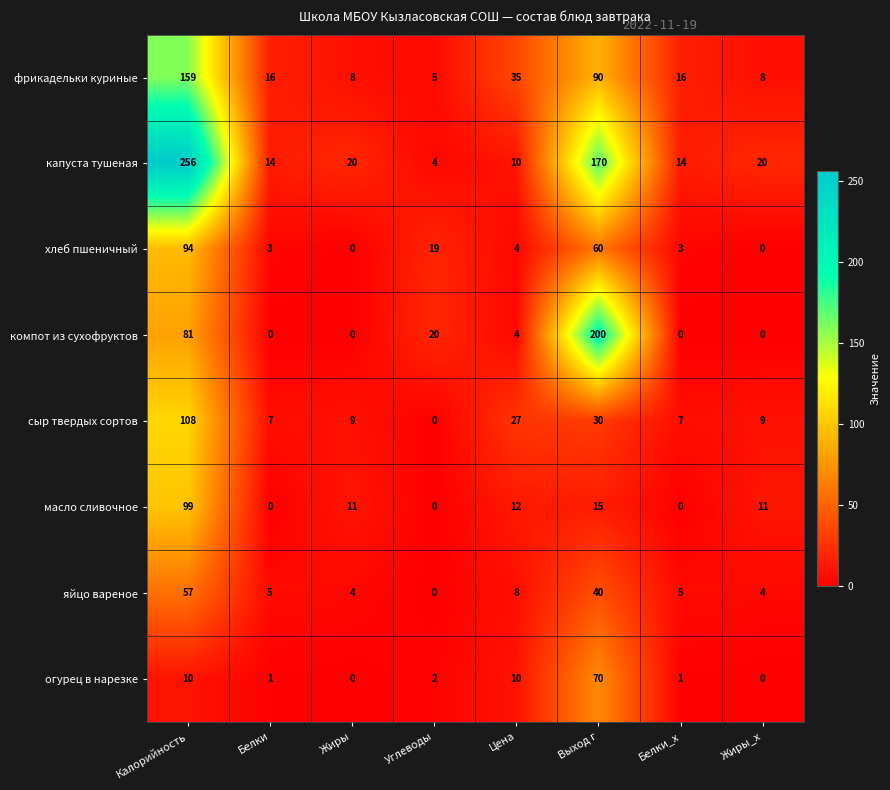

How many values in the хлеб пшеничный series are below 4?

4